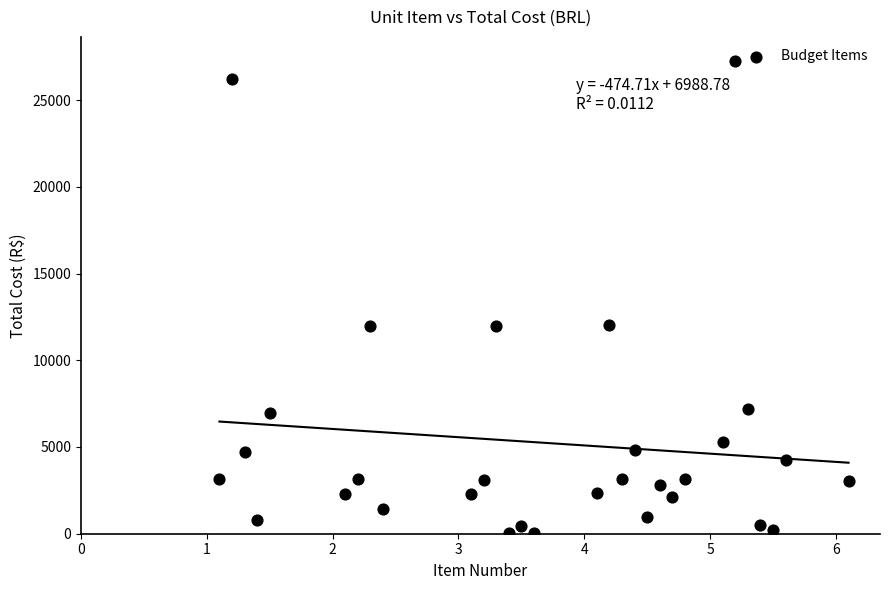

What is the range of X values (max minus min)?

5.0